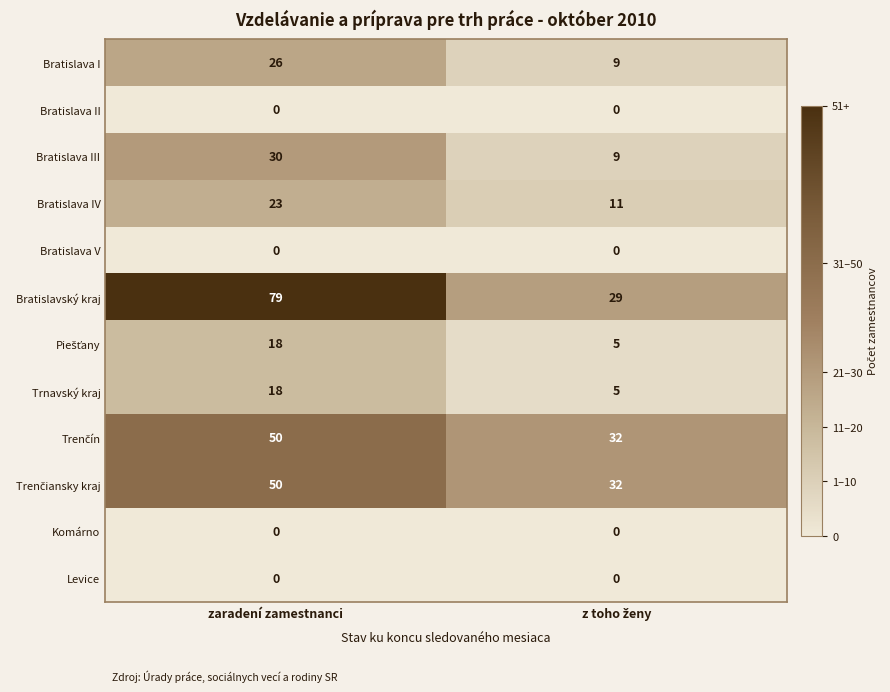

How many data points does each series have?

2